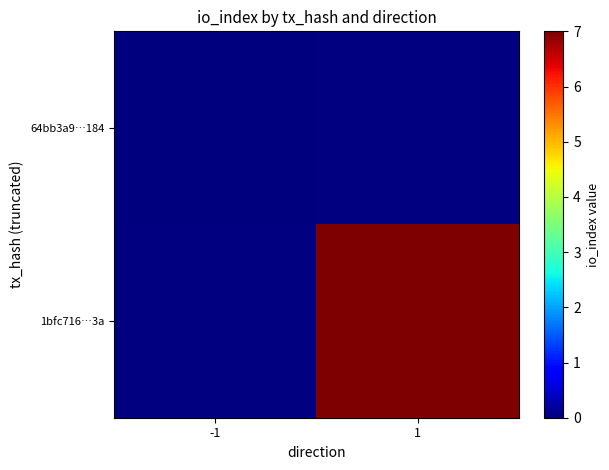

Rank the series at 1 from lowest to highest value.

64bb3a9…184, 1bfc716…3a